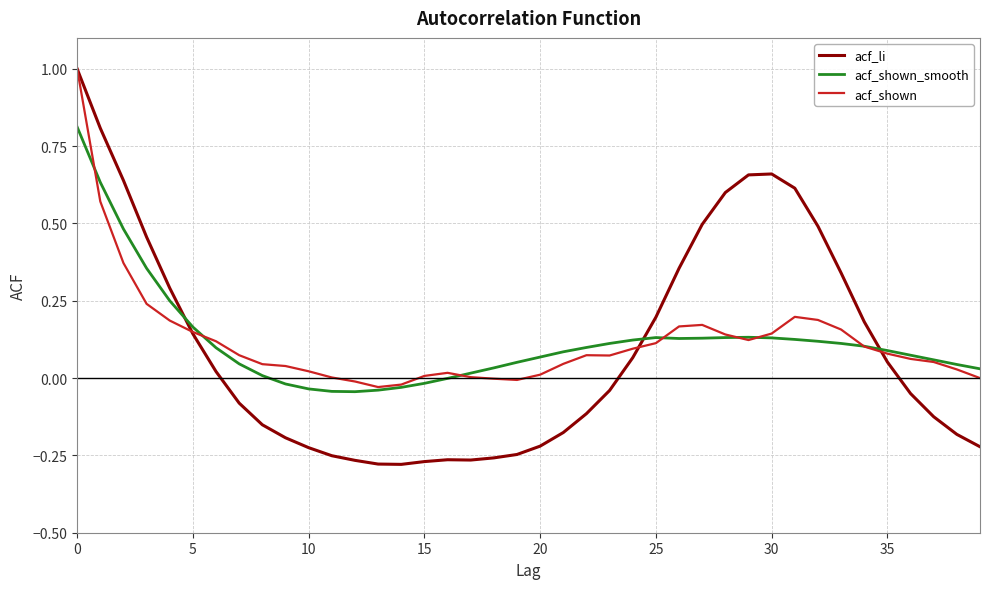

Which series has the largest range (max minus min)?

acf_li